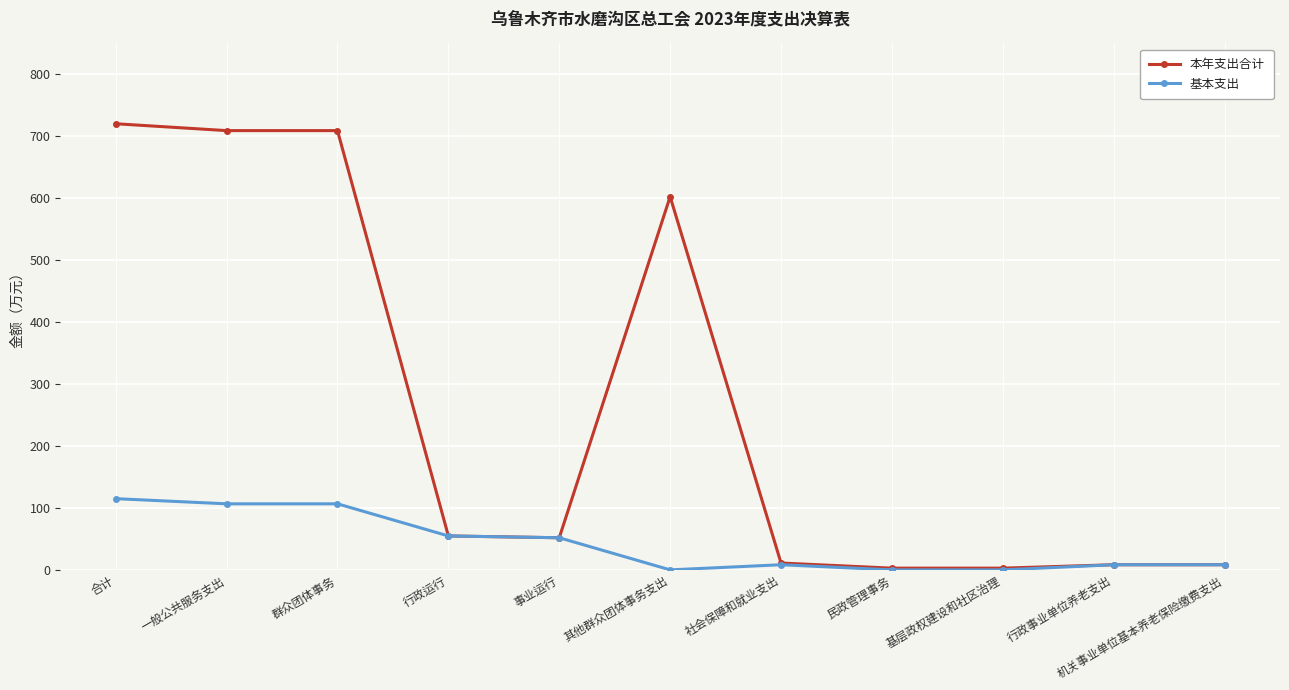

What is the difference between the 本年支出合计 values at 民政管理事务 and 事业运行?

49.1